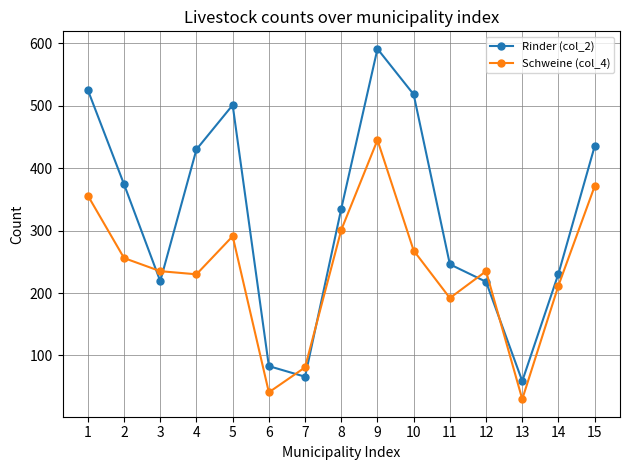

What is the average value of the Schweine (col_4) series?

236